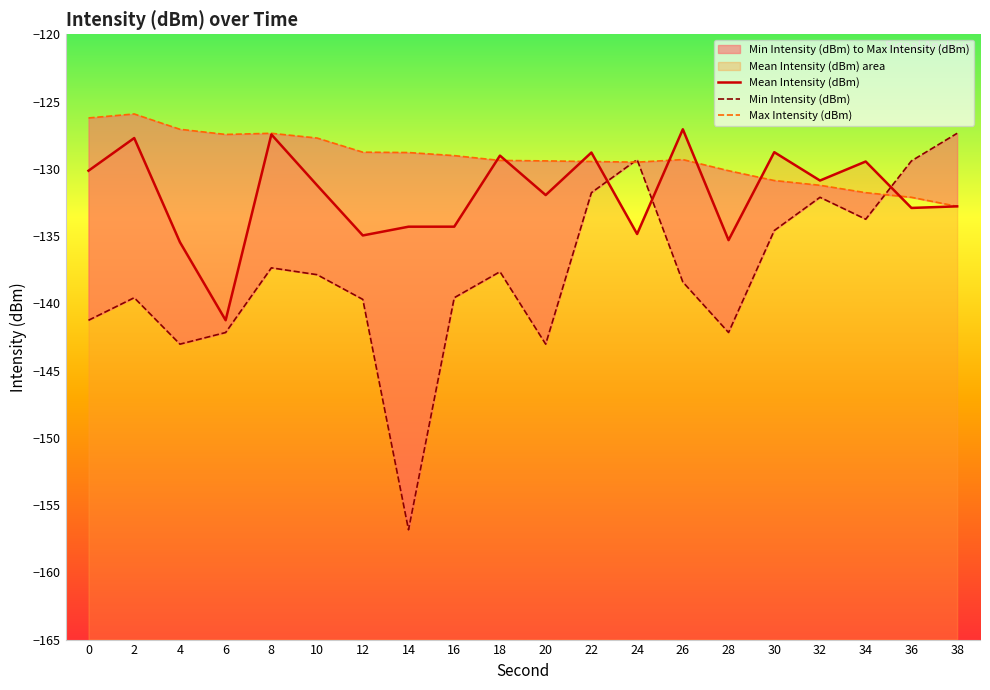

What is the total value across all series at 32?

-394.2